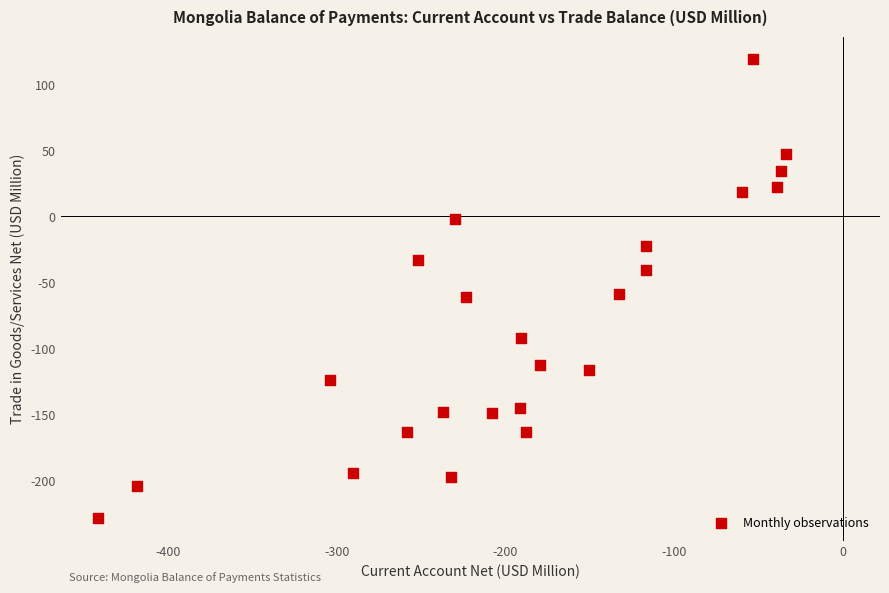

What is the range of Y values (max minus min)?

347.5